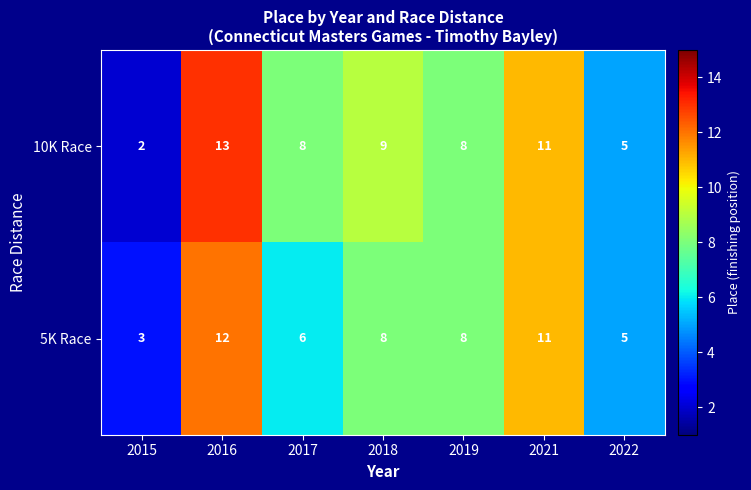

What is the maximum value shown in the chart?

13